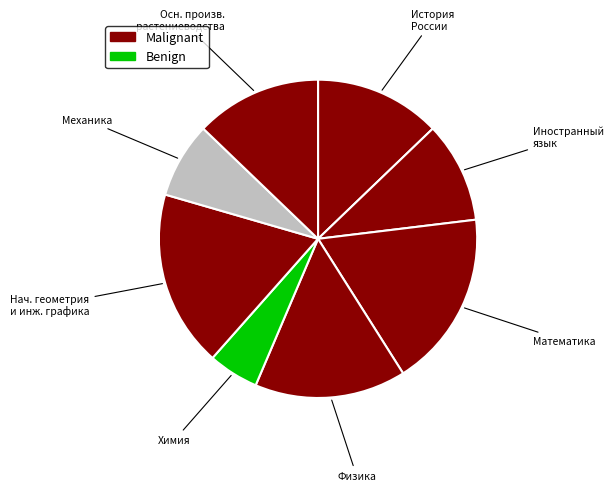

How many slices are in this pie chart?

8